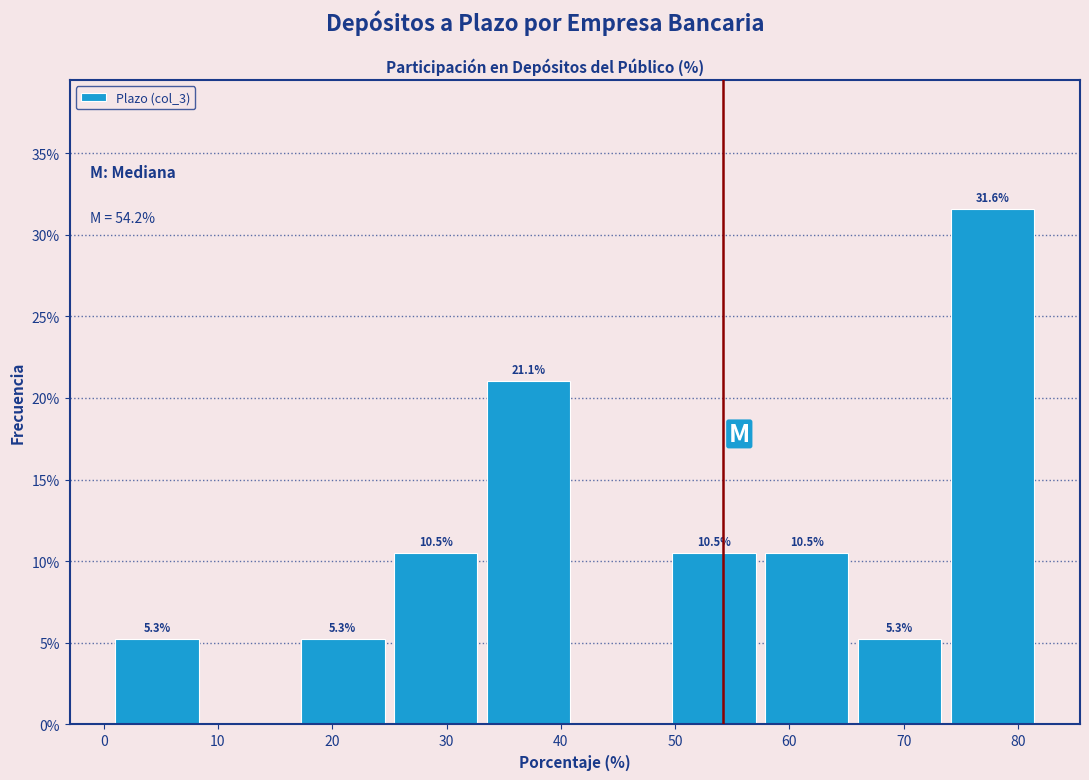

Over which range of the x-axis is the bar tallest?

74 to 82